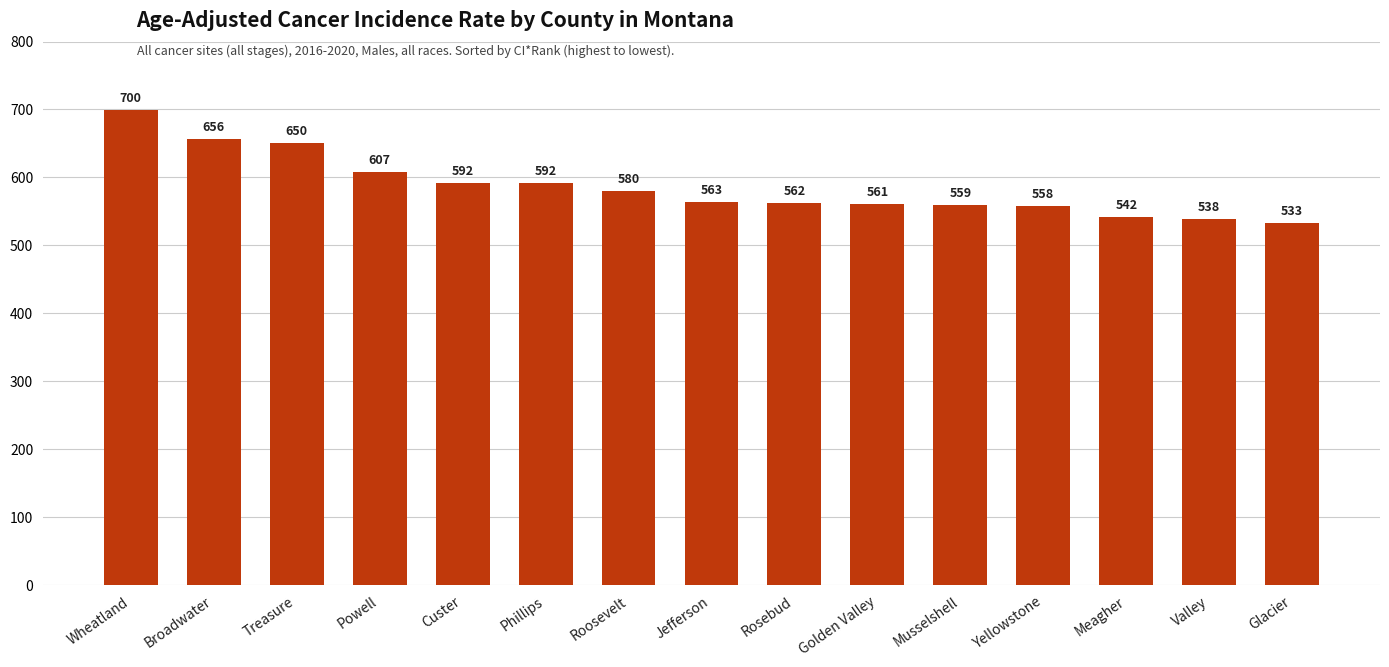

The value at Broadwater is 372.2. True or false?

False